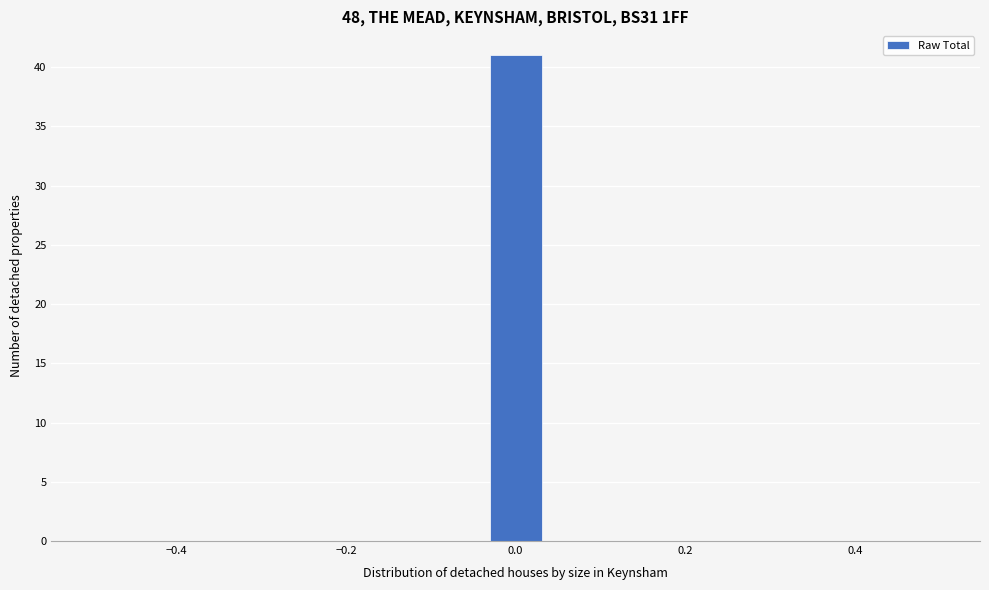

Read against the x-axis, roughly where is the centre of the tallest bar?

0.00